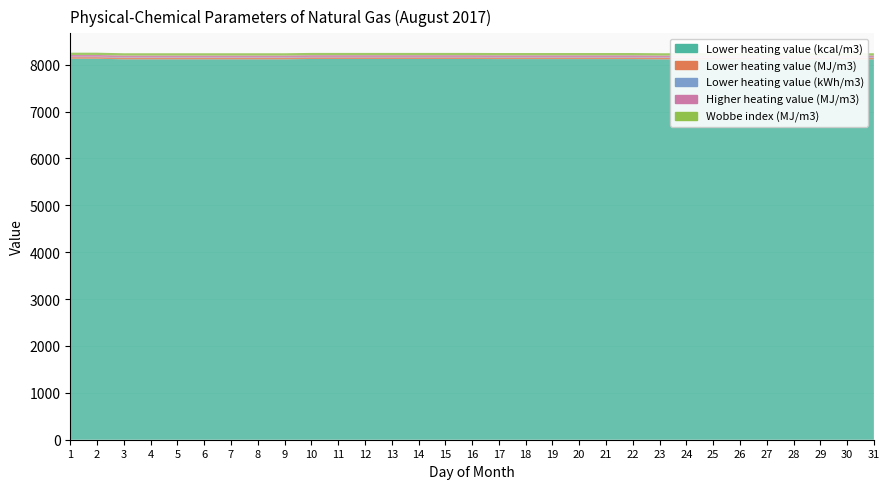

Reading right to left, extract all data points from this chart.

Lower heating value (kcal/m3): 31=8113.6	30=8113.6	29=8113.6	28=8113.6	27=8113.6	26=8113.6	25=8113.6	24=8113.6	23=8113.6	22=8118.4	21=8118.4	20=8118.4	19=8118.4	18=8118.4	17=8118.4	16=8120.8	15=8120.8	14=8120.8	13=8120.8	12=8120.8	11=8120.8	10=8120.8	9=8113.6	8=8113.6	7=8113.6	6=8113.6	5=8113.6	4=8113.6	3=8113.6	2=8125.5	1=8125.5
Lower heating value (MJ/m3): 31=34.0	30=34.0	29=34.0	28=34.0	27=34.0	26=34.0	25=34.0	24=34.0	23=34.0	22=34.0	21=34.0	20=34.0	19=34.0	18=34.0	17=34.0	16=34.0	15=34.0	14=34.0	13=34.0	12=34.0	11=34.0	10=34.0	9=34.0	8=34.0	7=34.0	6=34.0	5=34.0	4=34.0	3=34.0	2=34.0	1=34.0
Lower heating value (kWh/m3): 31=9.4	30=9.4	29=9.4	28=9.4	27=9.4	26=9.4	25=9.4	24=9.4	23=9.4	22=9.4	21=9.4	20=9.4	19=9.4	18=9.4	17=9.4	16=9.4	15=9.4	14=9.4	13=9.4	12=9.4	11=9.4	10=9.4	9=9.4	8=9.4	7=9.4	6=9.4	5=9.4	4=9.4	3=9.4	2=9.4	1=9.4
Higher heating value (MJ/m3): 31=37.6	30=37.6	29=37.6	28=37.6	27=37.6	26=37.6	25=37.6	24=37.6	23=37.6	22=37.6	21=37.6	20=37.6	19=37.6	18=37.6	17=37.6	16=37.7	15=37.7	14=37.7	13=37.7	12=37.7	11=37.7	10=37.7	9=37.6	8=37.6	7=37.6	6=37.6	5=37.6	4=37.6	3=37.6	2=37.7	1=37.7
Wobbe index (MJ/m3): 31=48.3	30=48.3	29=48.3	28=48.3	27=48.3	26=48.3	25=48.3	24=48.3	23=48.3	22=48.2	21=48.2	20=48.2	19=48.2	18=48.2	17=48.2	16=48.2	15=48.2	14=48.2	13=48.2	12=48.2	11=48.2	10=48.2	9=48.2	8=48.2	7=48.2	6=48.2	5=48.2	4=48.2	3=48.2	2=48.4	1=48.4